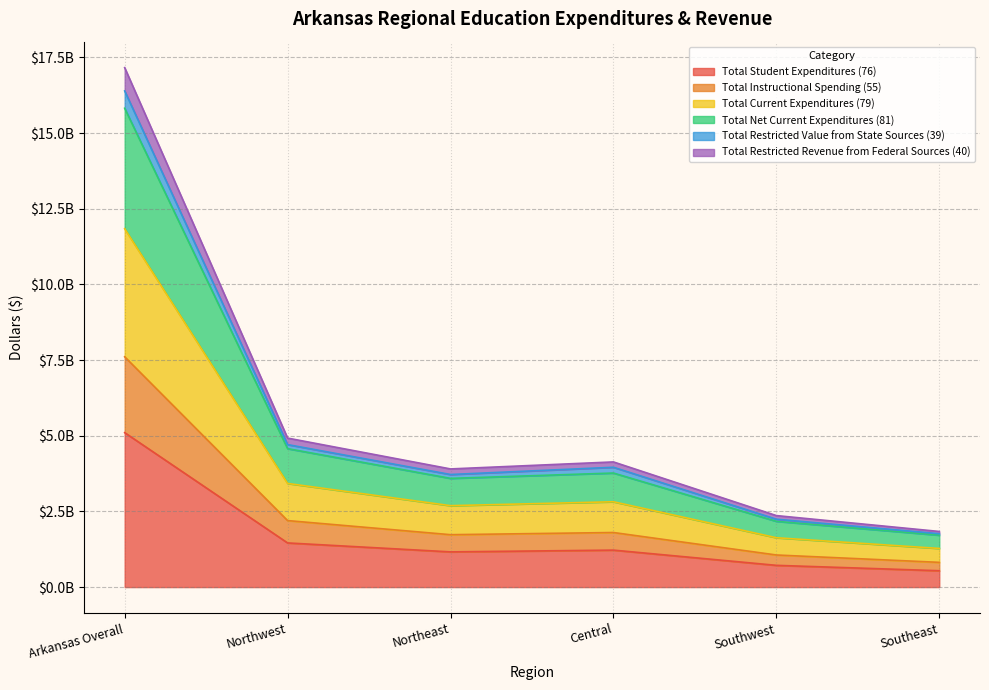

How many lines are shown in the chart?

6